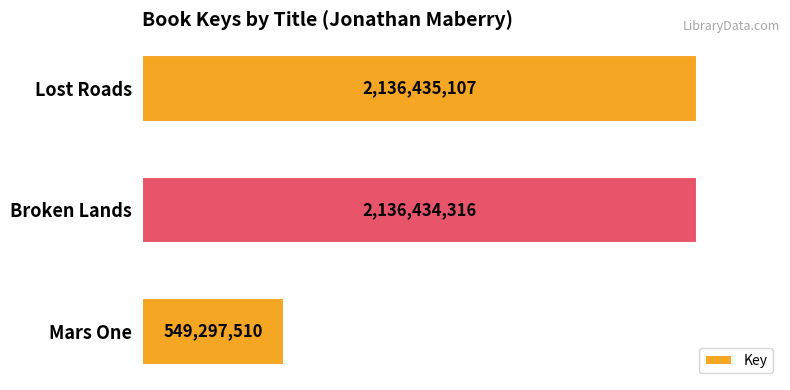

What is the value of the 2nd bar from the top?

2136434316